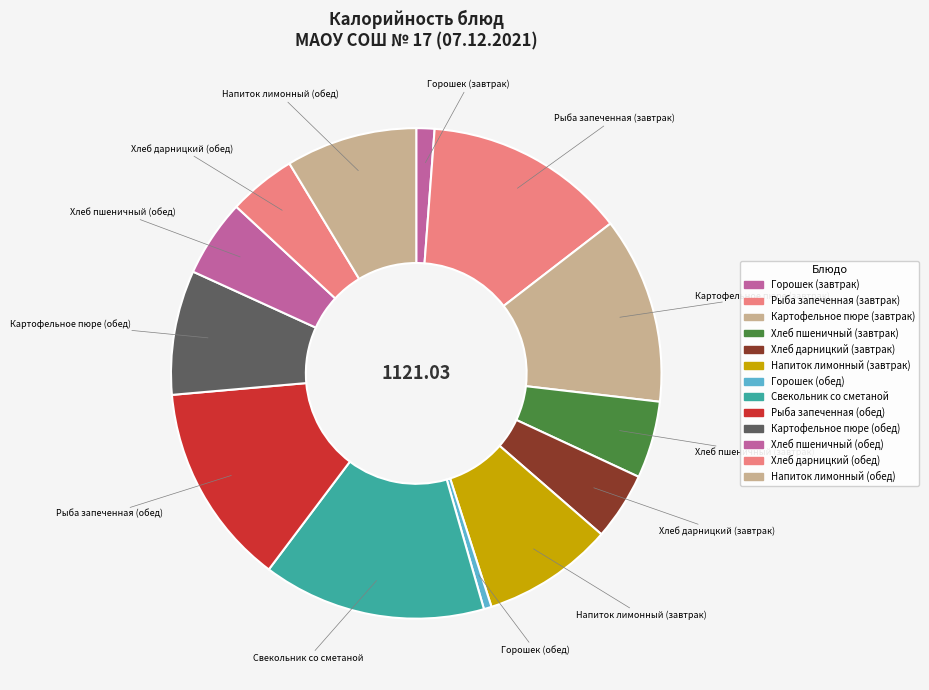

How much of the chart is everything except Рыба запеченная (завтрак)?

86.7%